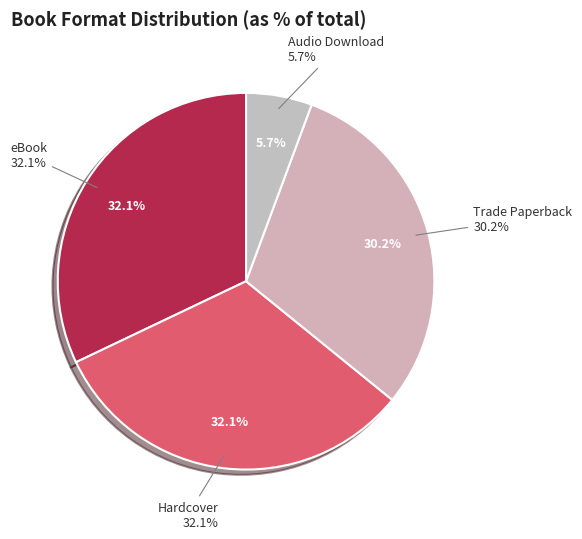

Count the number of slices in the pie.

4